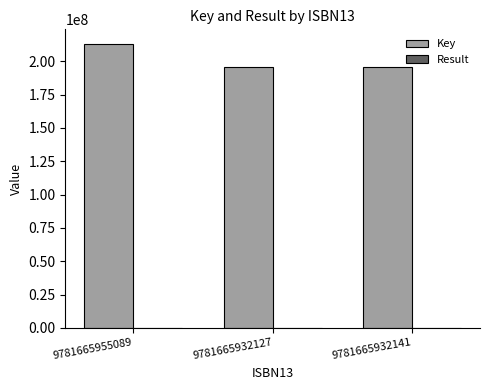

What is the greatest value displayed?

213211608